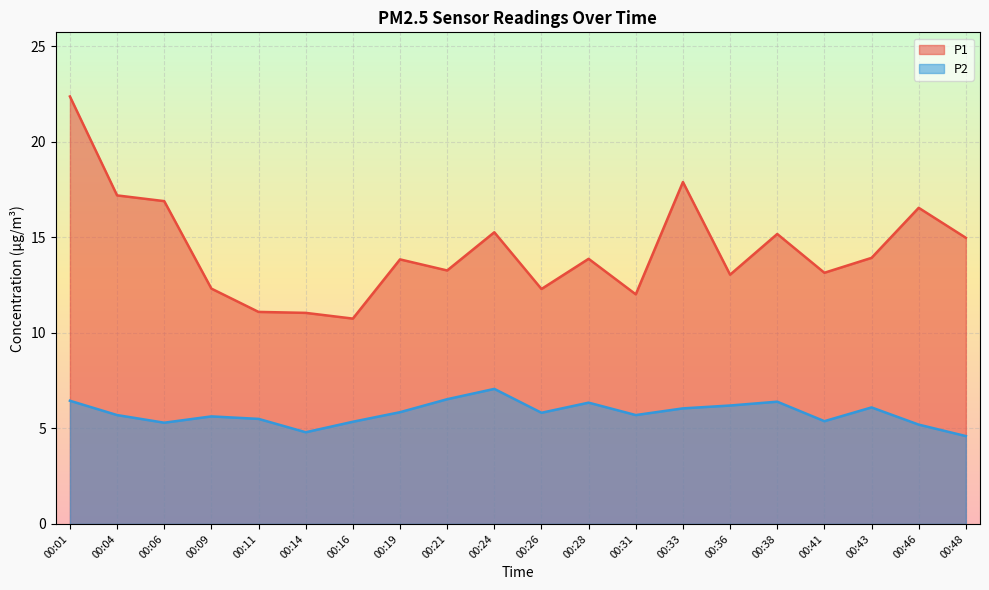

How many lines are shown in the chart?

2